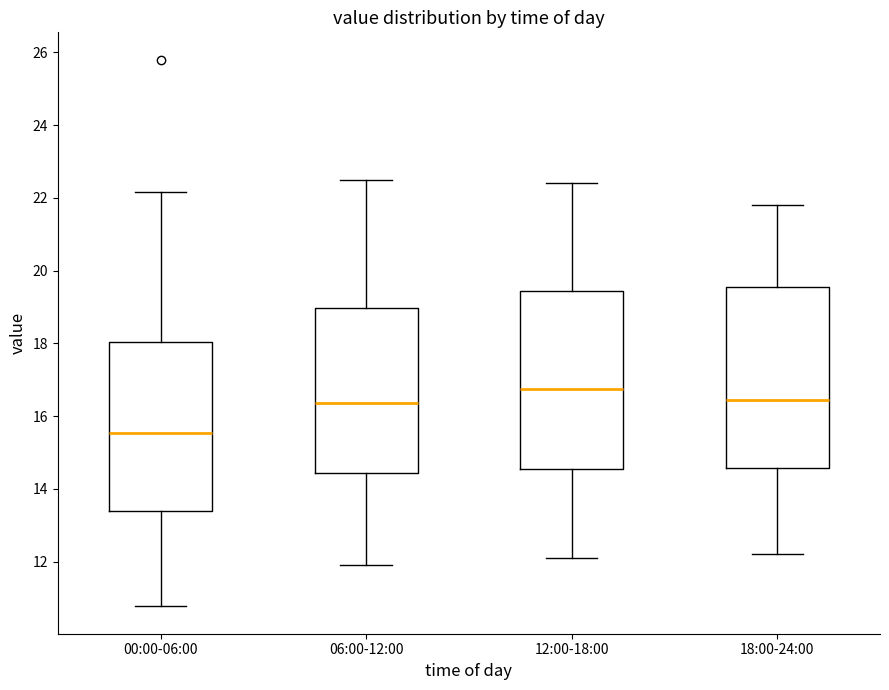

Reading left to right, read every box against the y-axis: the position of its median line, the range the box covers, and the ends of its whiskers. The values are not printed on the chart, so give them approximately, as read against the axis.

00:00-06:00: median 15.6, box 13.4 to 18.0, whiskers 10.8 to 22.2
06:00-12:00: median 16.4, box 14.4 to 19.0, whiskers 12.0 to 22.6
12:00-18:00: median 16.8, box 14.6 to 19.4, whiskers 12.2 to 22.4
18:00-24:00: median 16.4, box 14.6 to 19.6, whiskers 12.2 to 21.8